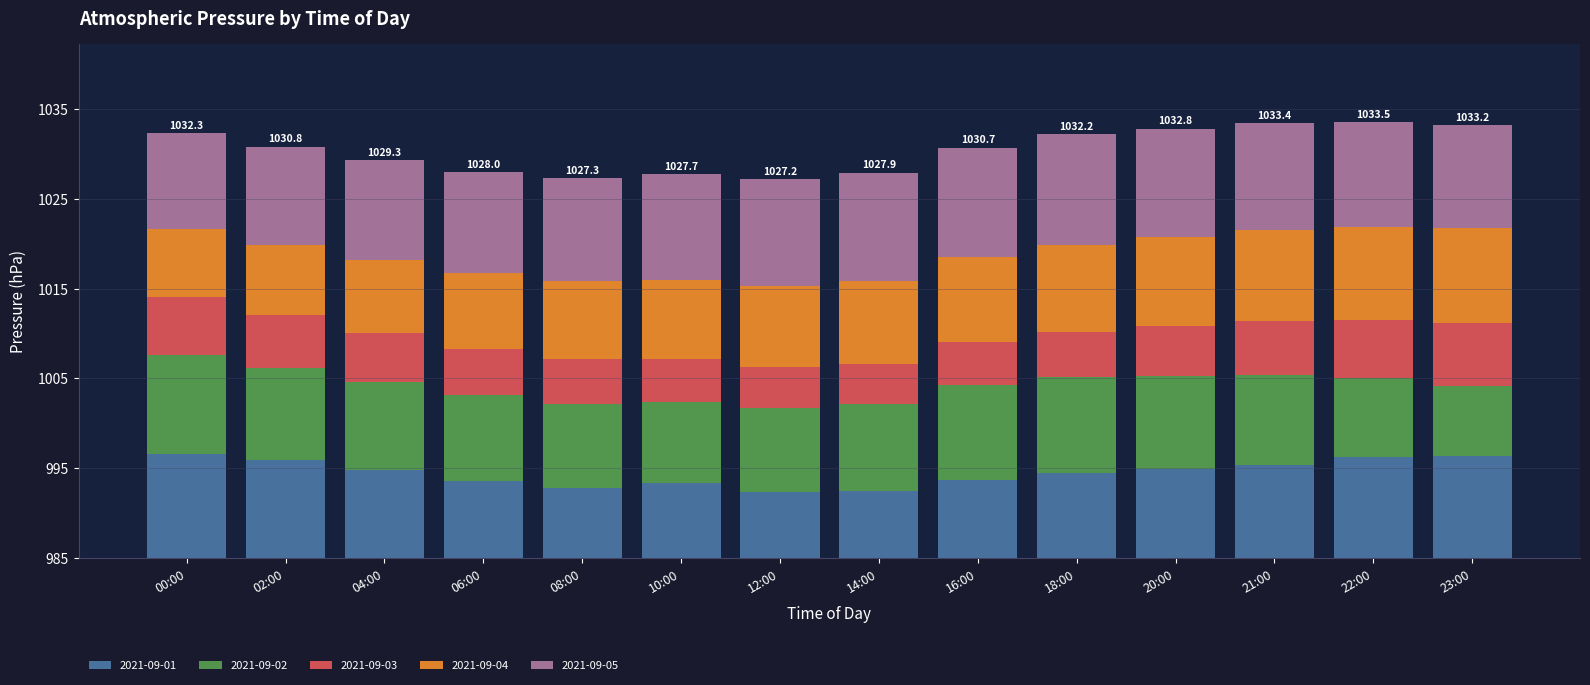

What are all the series names shown in the legend?

2021-09-01, 2021-09-02, 2021-09-03, 2021-09-04, 2021-09-05